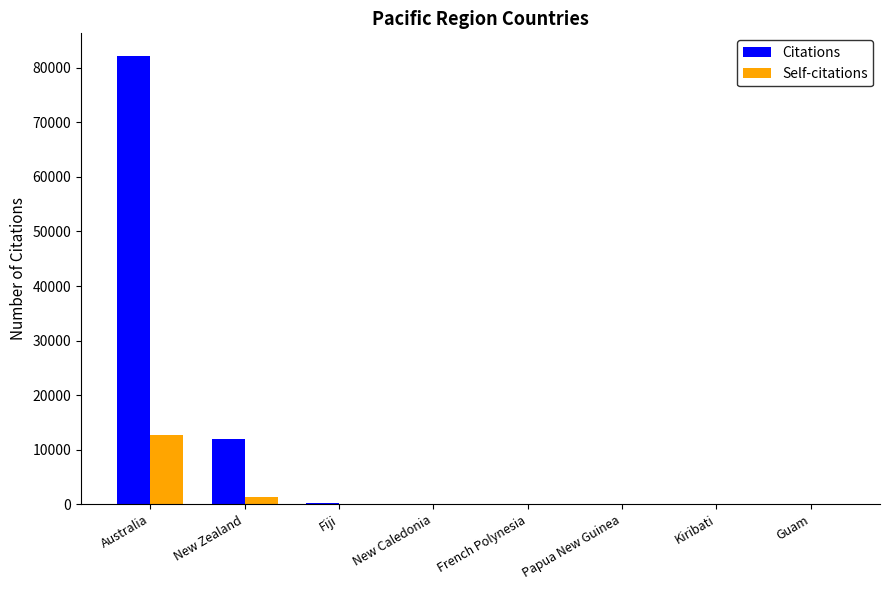

How many groups of bars are there?

8